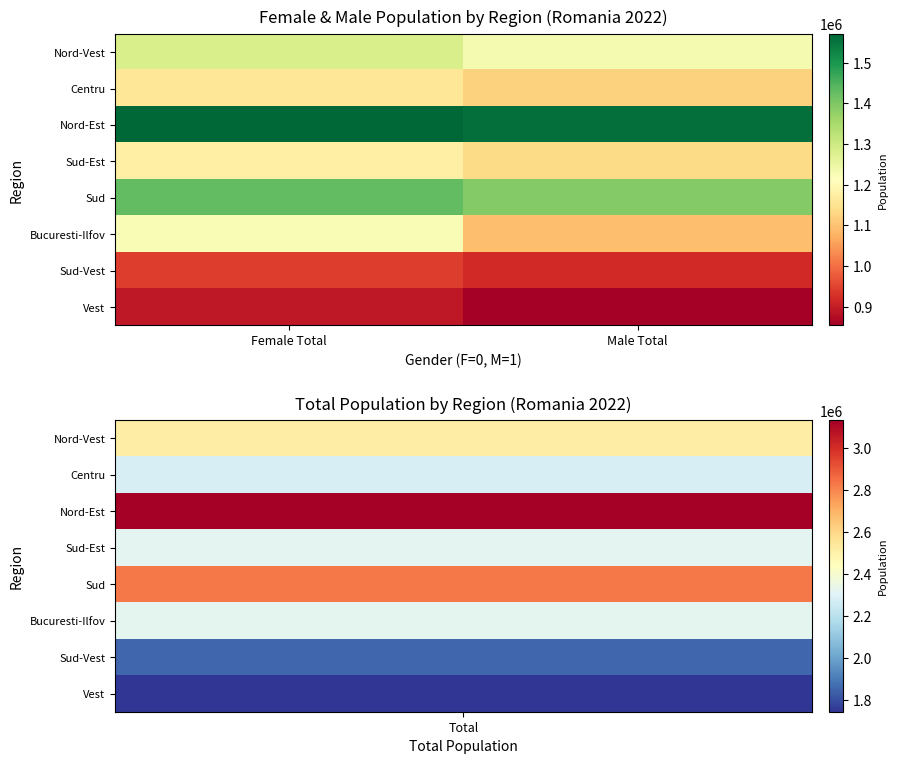

How many distinct data groups are displayed?

8